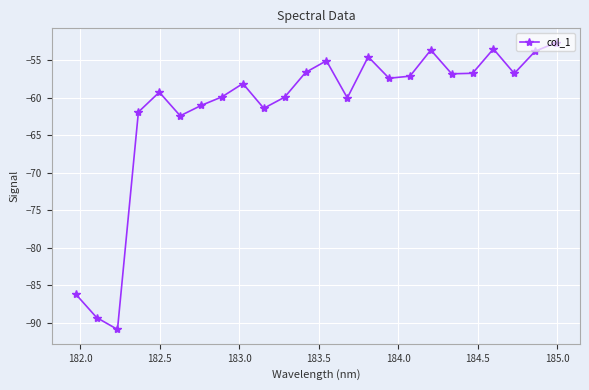

What is the value of the 7th point from the left?

-61.1